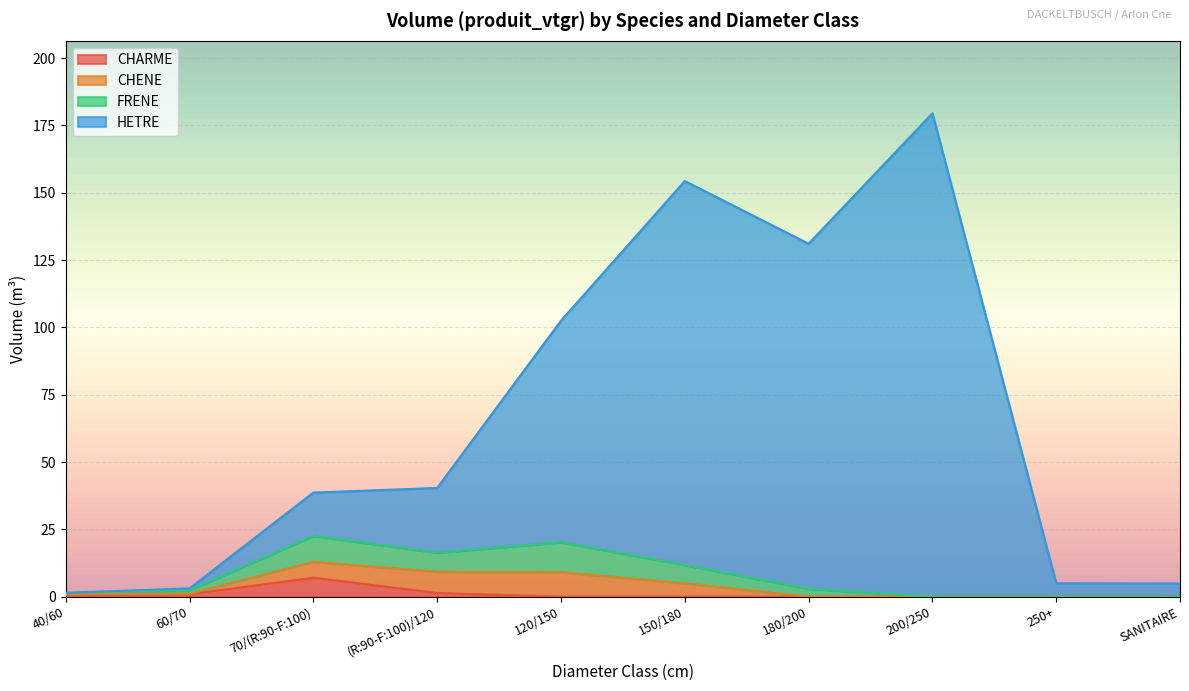

At how many categories does at least one series exceed 134?

2